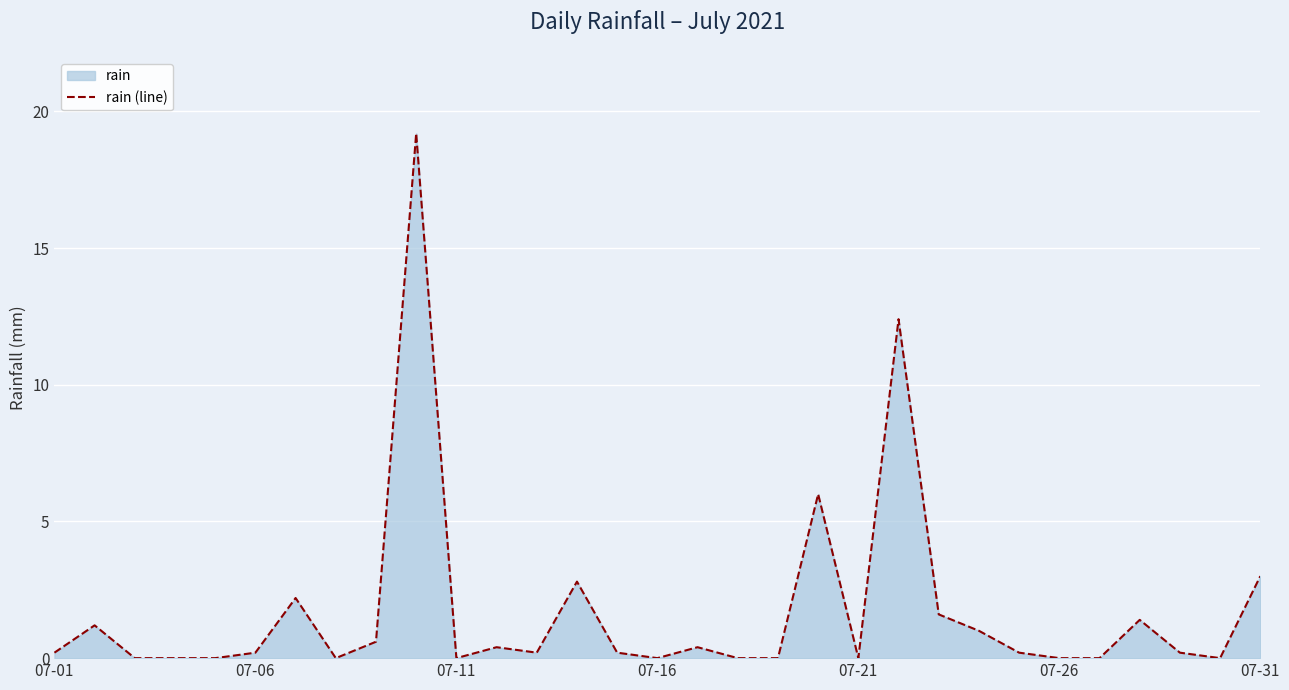

Where is the data nearest to the value 9?

19